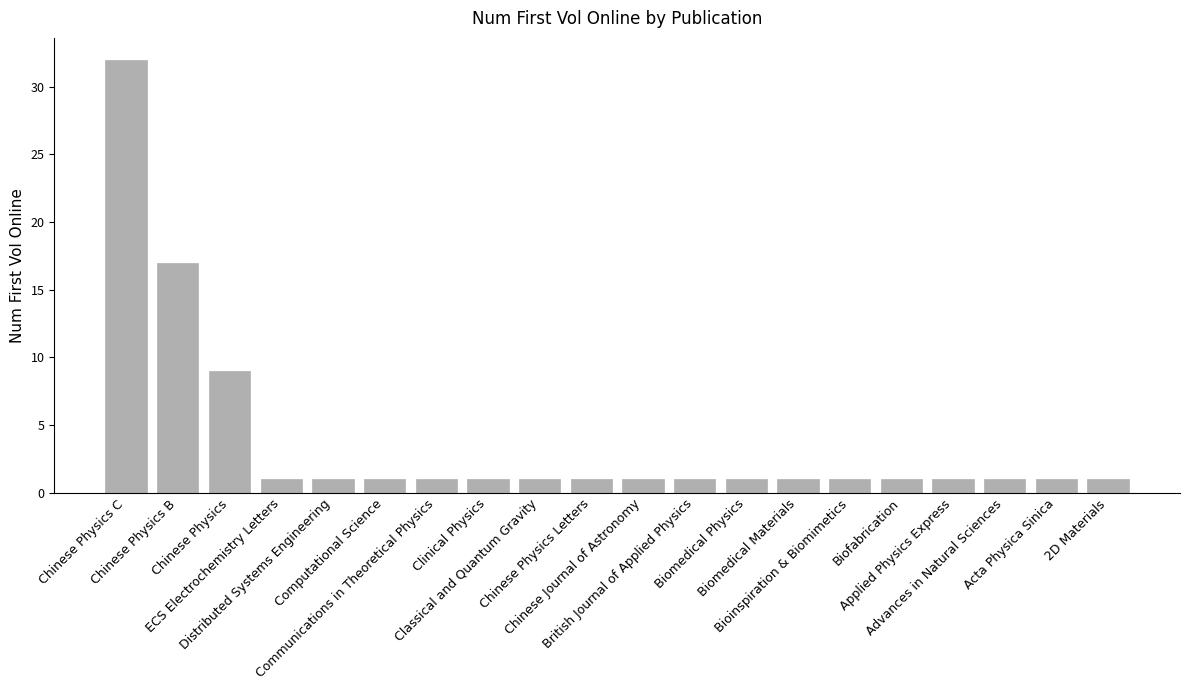

What is the difference between the second highest and minimum values?

16